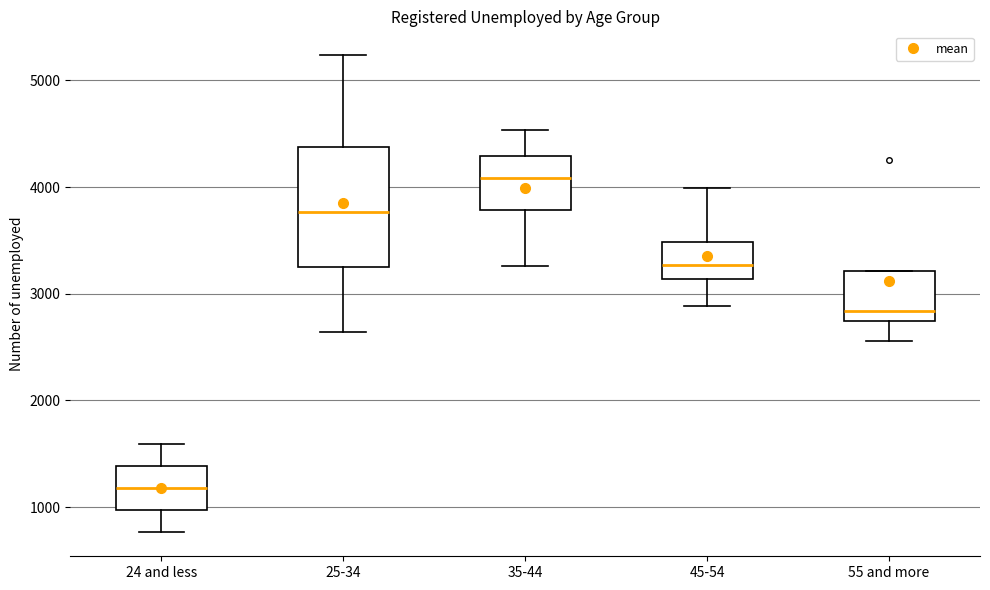

Which box's median line is the highest?

35-44